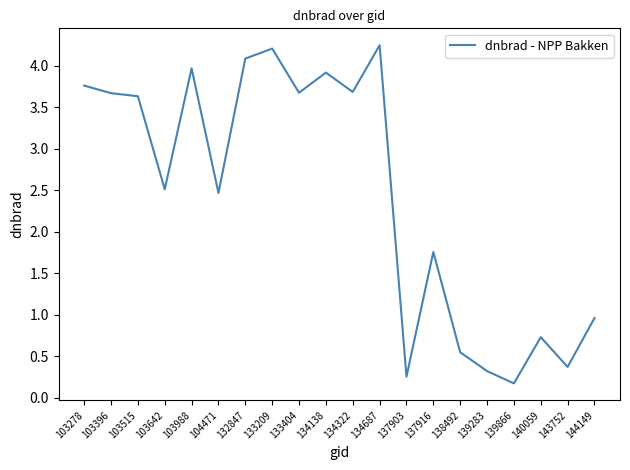

The value at 144149 is 1.0. True or false?

True